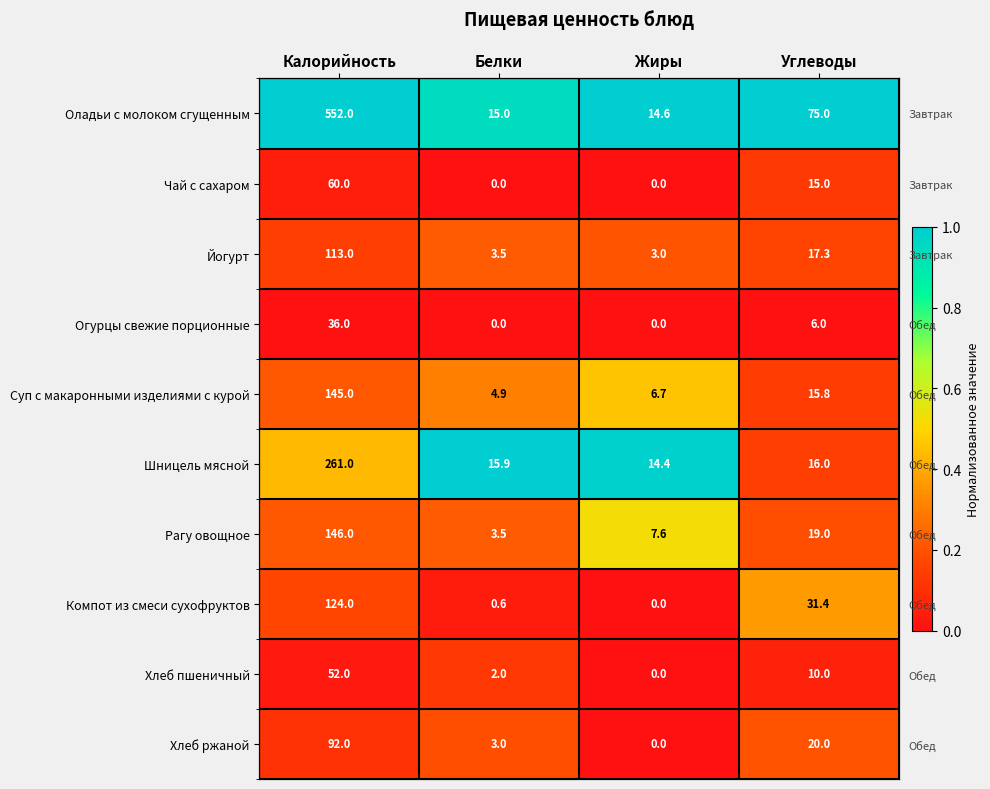

True or false: Йогурт has a value of 0.0 at Калорийность.

False